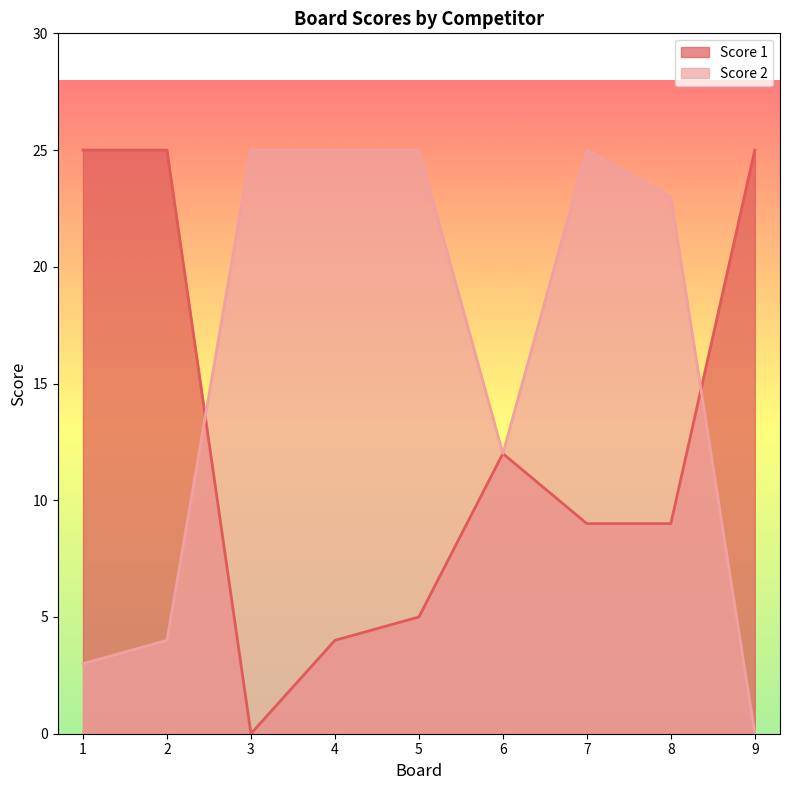

Where is Score 2 nearest to the value 12?

6